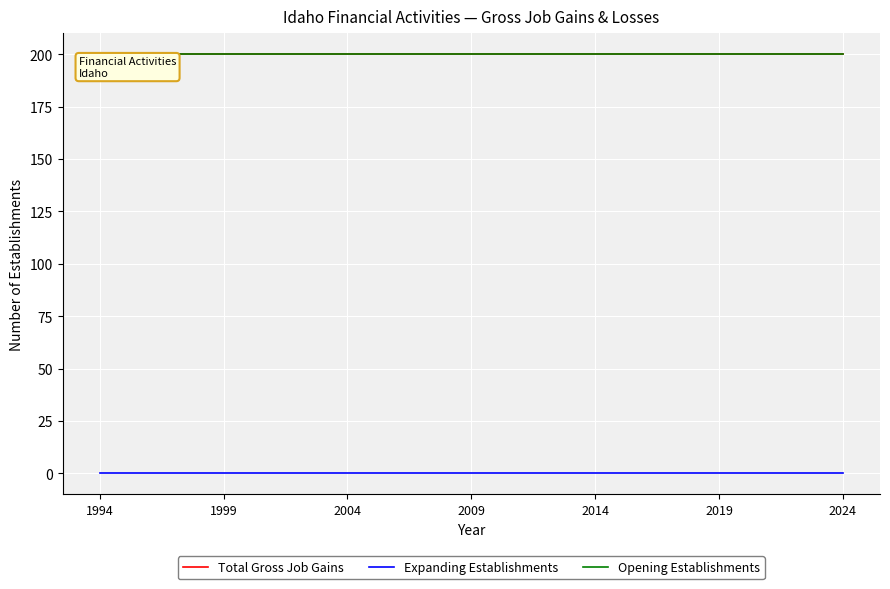

Is this an area chart (filled region under the line)?

No